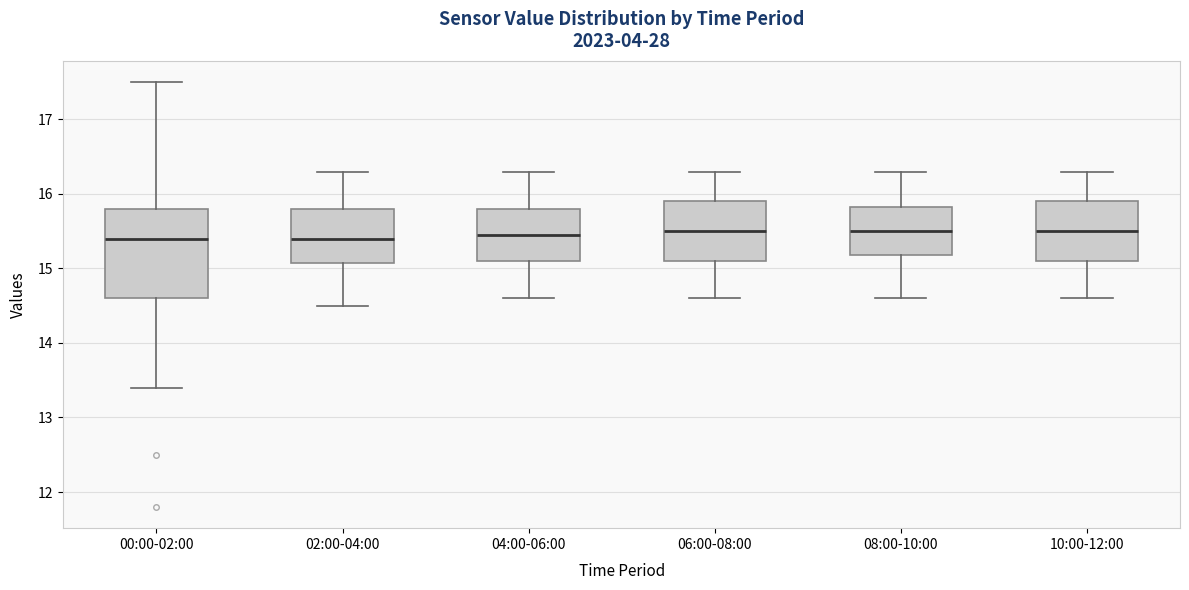

Reading left to right, transcribe this box plot: for each box, give where its median line is, the range the box spans, and where its two whiskers end, as read against the y-axis. The values are not printed on the chart, so give them approximately, as read against the axis.

00:00-02:00: median 15.4, box 14.6 to 15.8, whiskers 13.4 to 17.5
02:00-04:00: median 15.4, box 15.1 to 15.8, whiskers 14.5 to 16.3
04:00-06:00: median 15.5, box 15.1 to 15.8, whiskers 14.6 to 16.3
06:00-08:00: median 15.5, box 15.1 to 15.9, whiskers 14.6 to 16.3
08:00-10:00: median 15.5, box 15.2 to 15.8, whiskers 14.6 to 16.3
10:00-12:00: median 15.5, box 15.1 to 15.9, whiskers 14.6 to 16.3